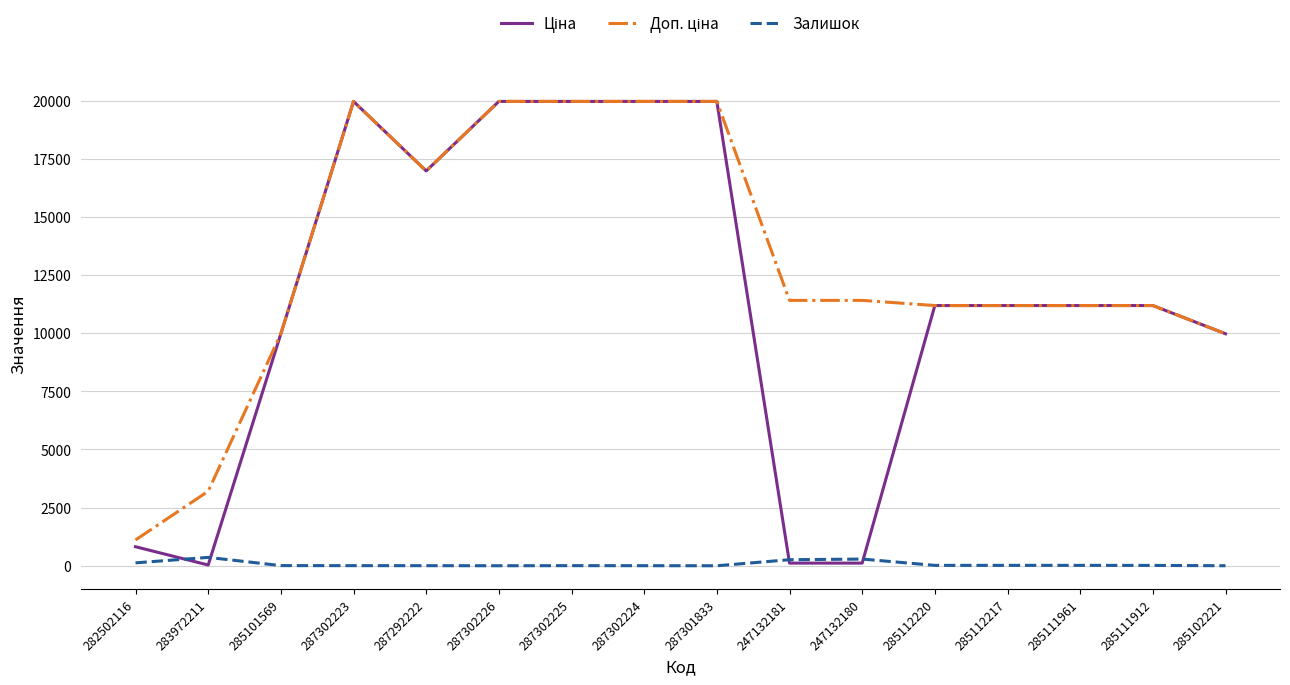

Is this an area chart (filled region under the line)?

No